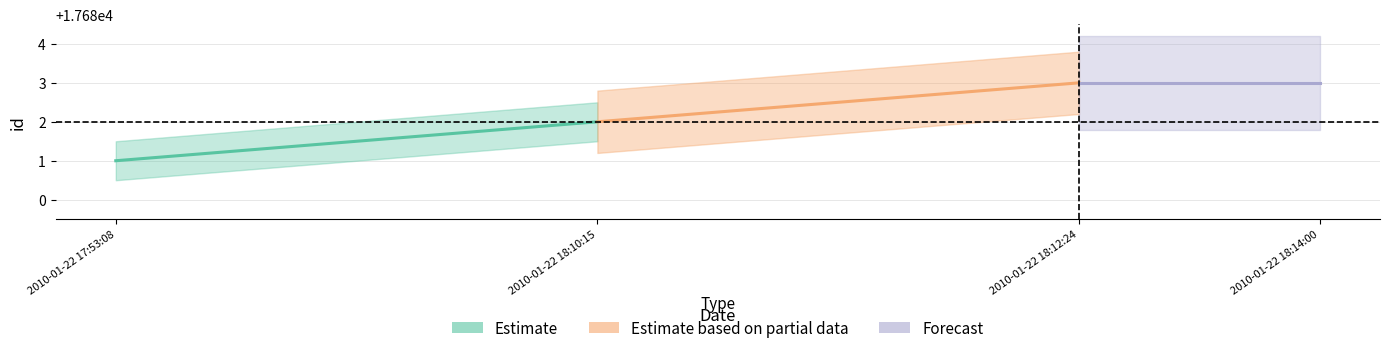

List the series in order of their peak value, highest first.

Estimate based on partial data, Forecast, Estimate